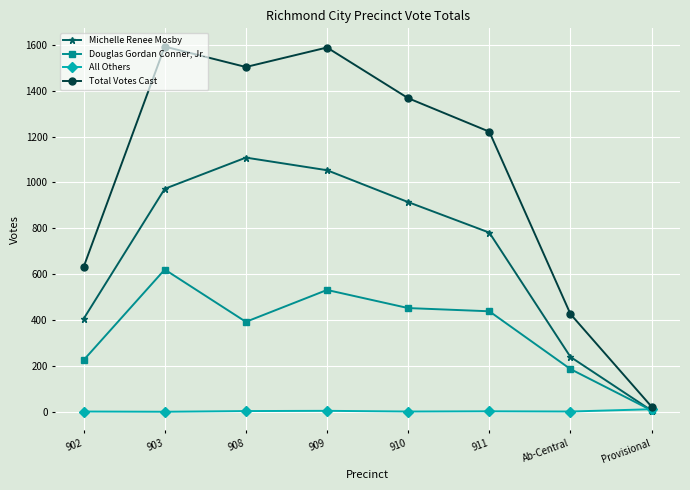

What is the approximate value of Total Votes Cast at 903?

1592